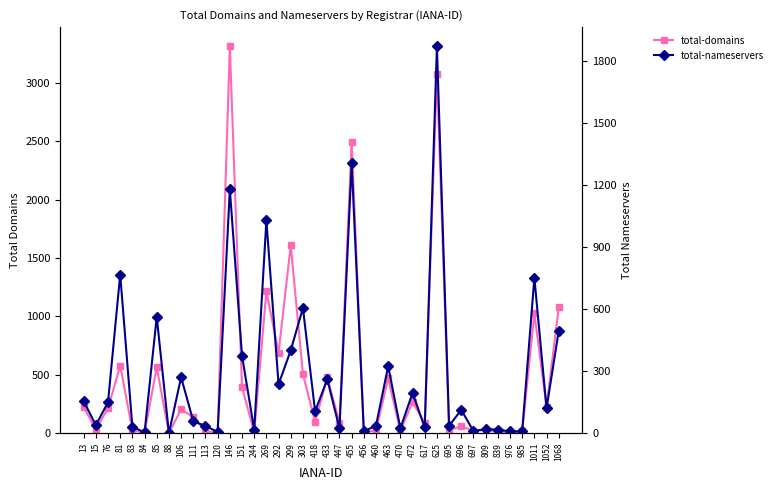

How many lines are shown in the chart?

2